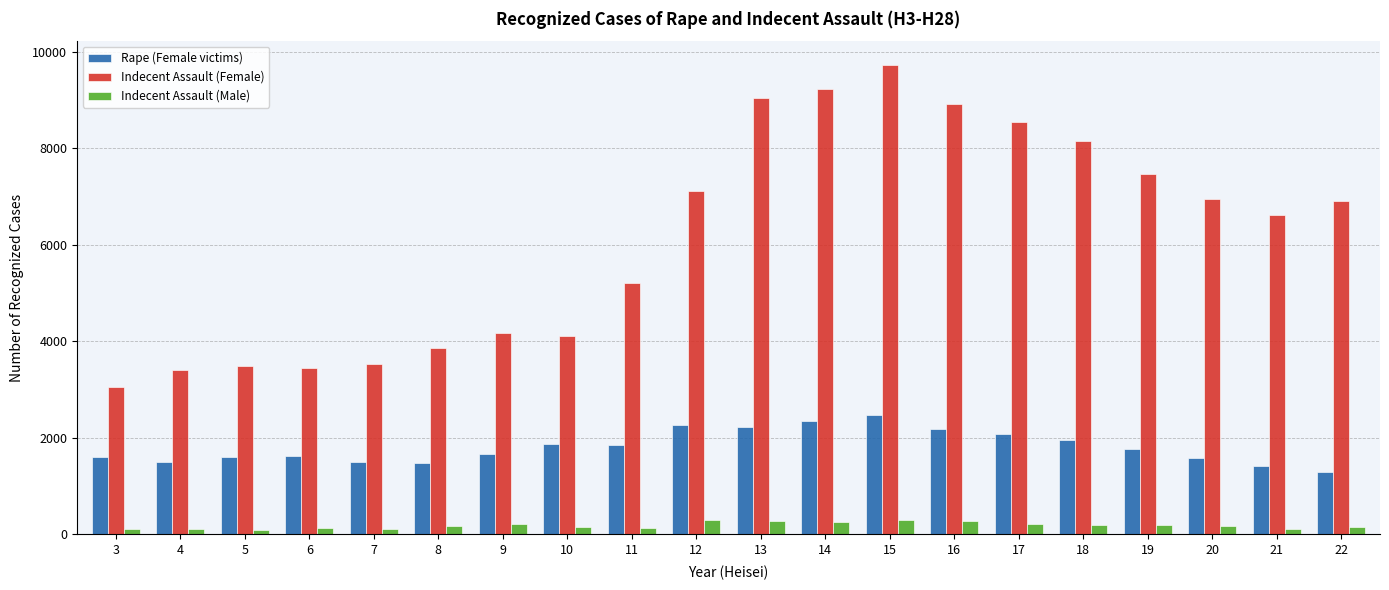

Which category has the highest value in the Indecent Assault (Female) series?

15